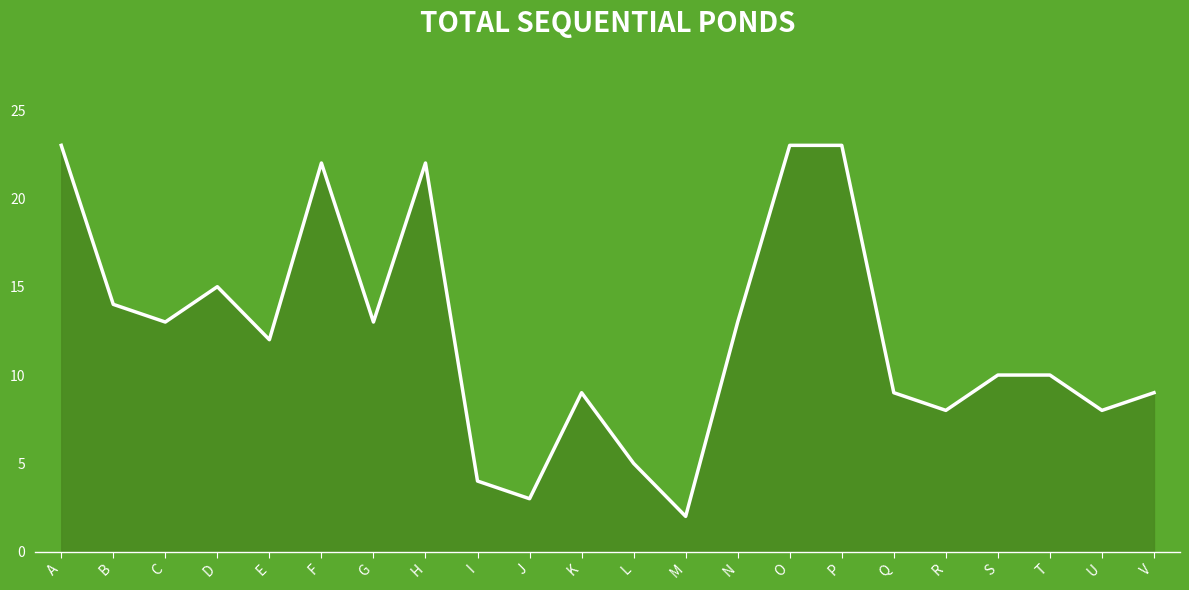

What is the sum of the values at V and P?

32